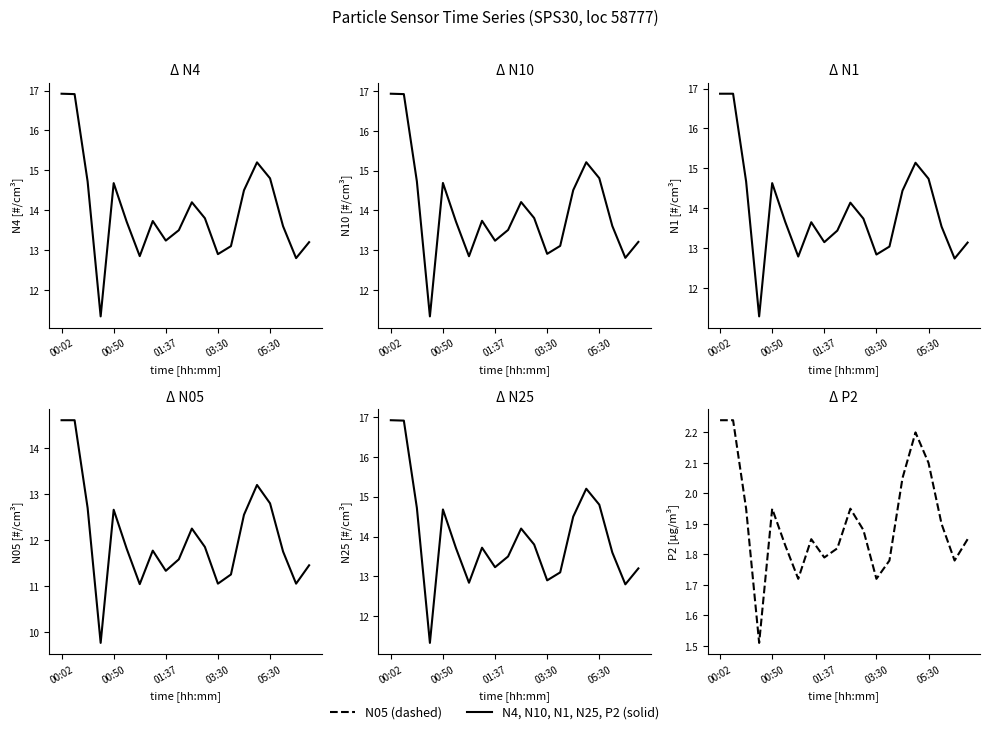

In N4, how many points are lower than both neighbors (excluding endpoints)?

5